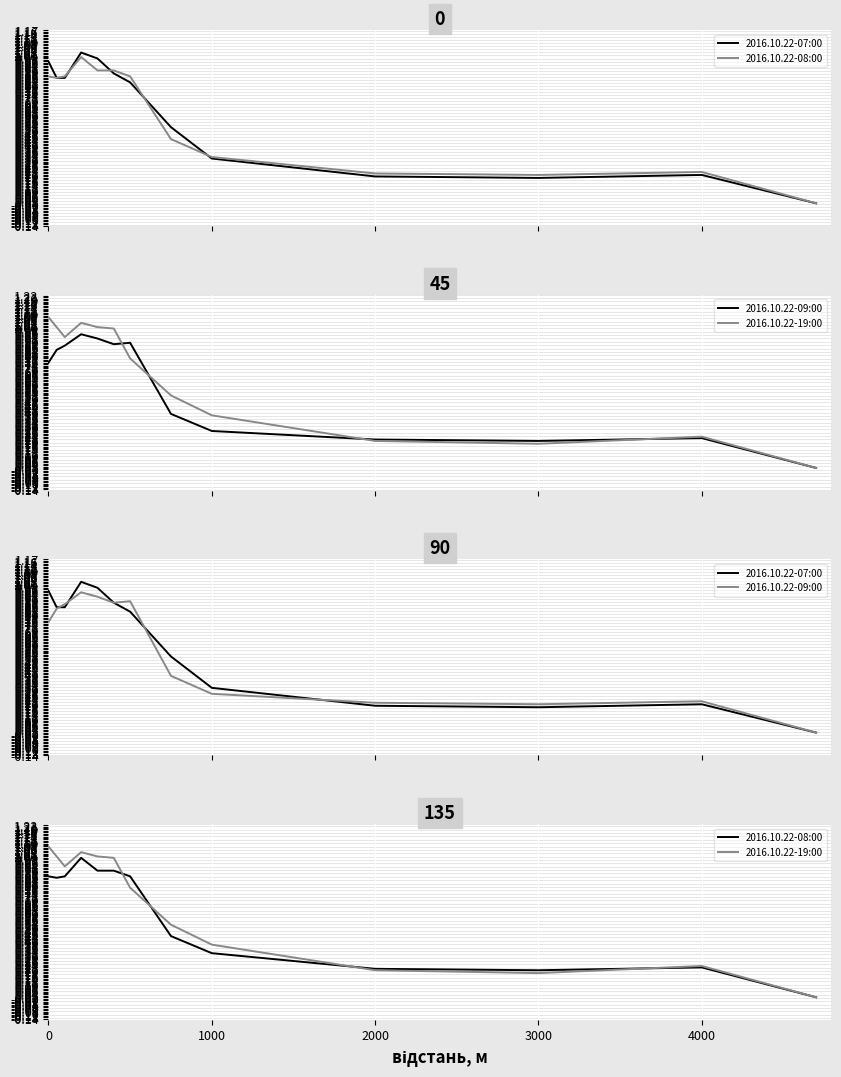

List the series in order of their peak value, highest first.

2016.10.22-19:00, 2016.10.22-07:00, 2016.10.22-08:00, 2016.10.22-09:00